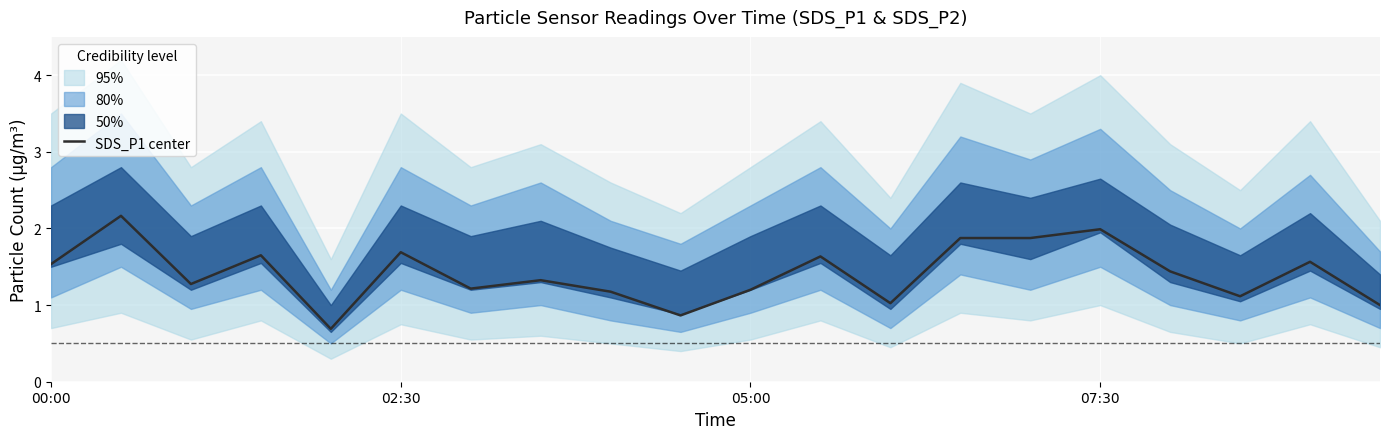

What is the highest value of the SDS_P1 center series?

2.2